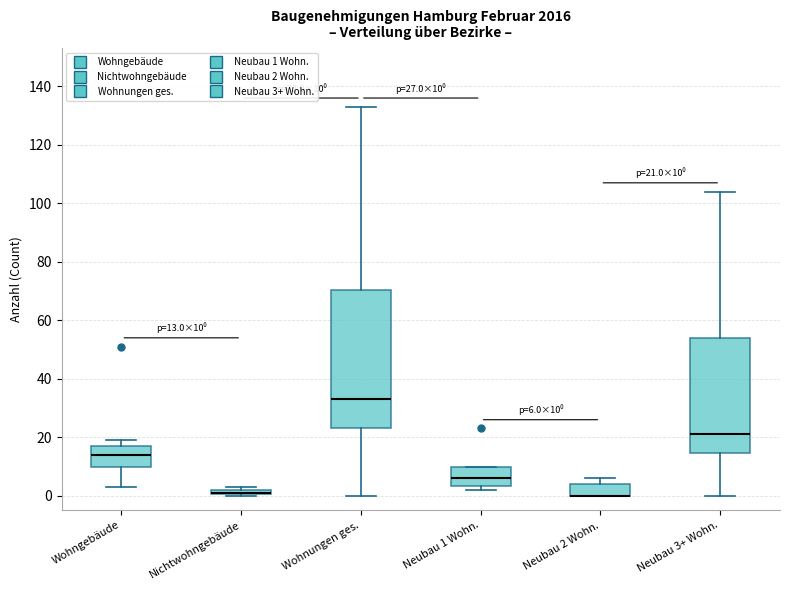

Which box is the tallest, from its lower edge to its upper edge?

Wohnungen ges.